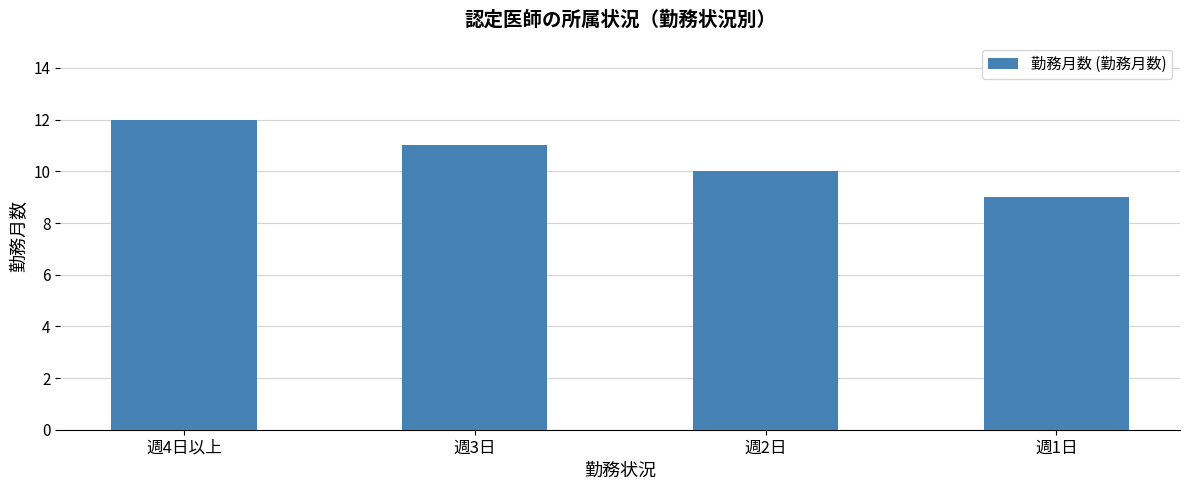

What is the value of the 2nd bar from the left?

11